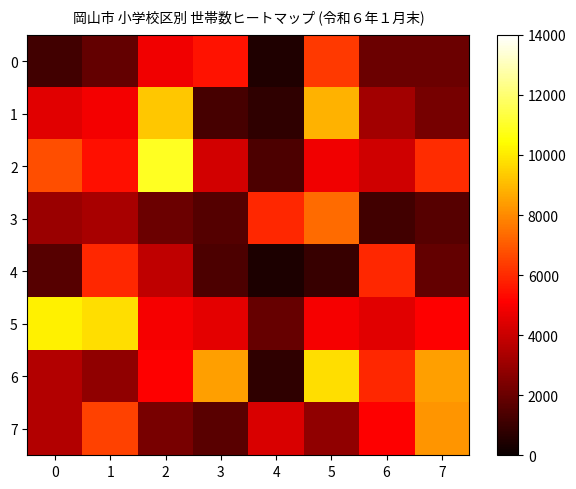

At how many categories does at least one series exceed 5990?

6